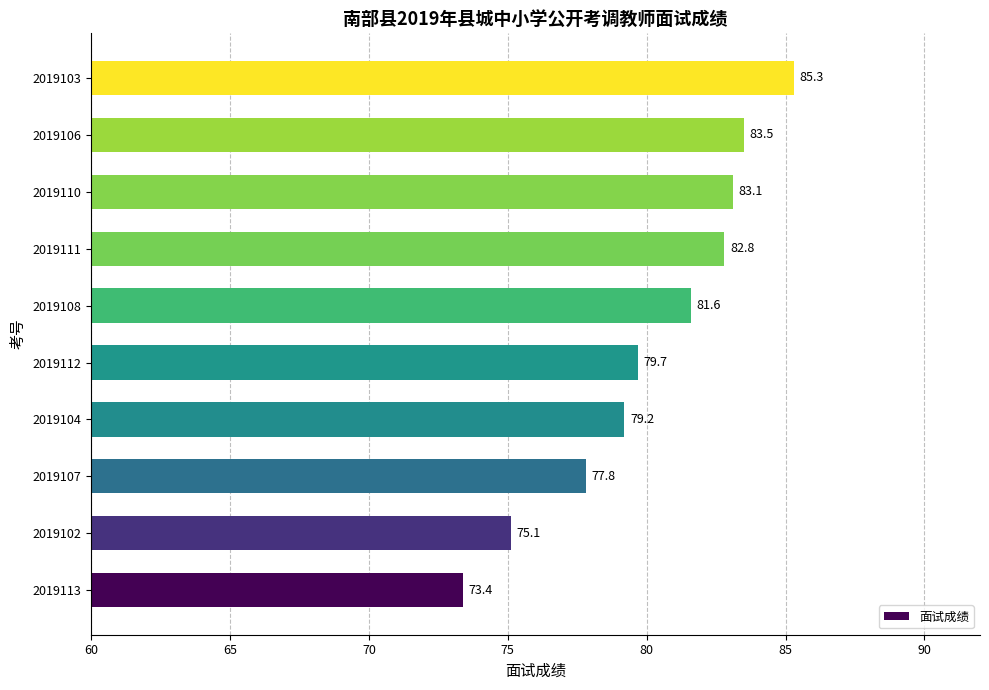

Approximately how many times larger is the value at 2019112 compared to 2019102?

1.1